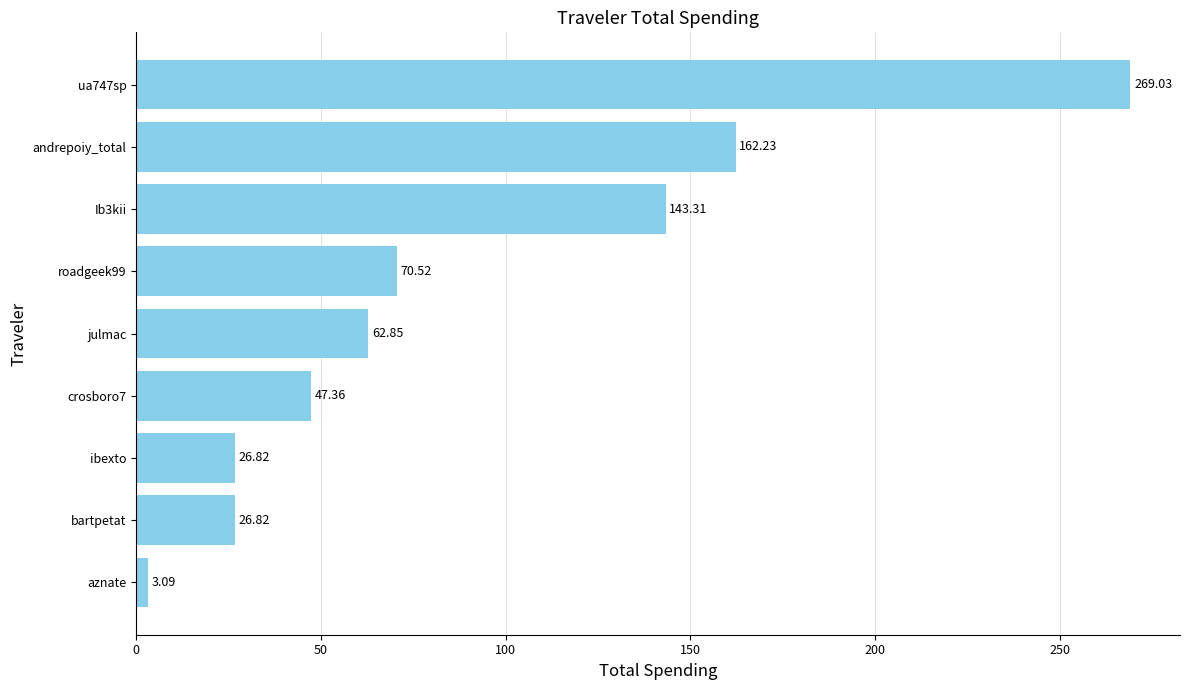

Where is the data nearest to the value 136?

Ib3kii